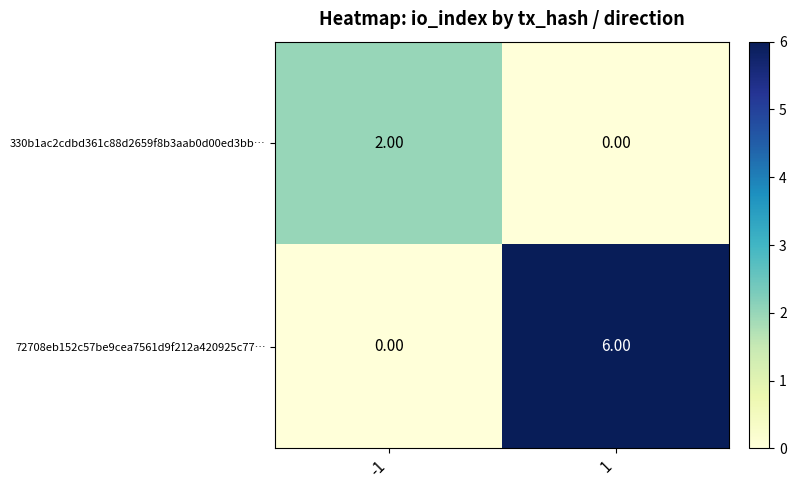

List the series in order of their overall mean, lowest first.

330b1ac2cdbd361c88d2659f8b3aab0d00ed3bb…, 72708eb152c57be9cea7561d9f212a420925c77…